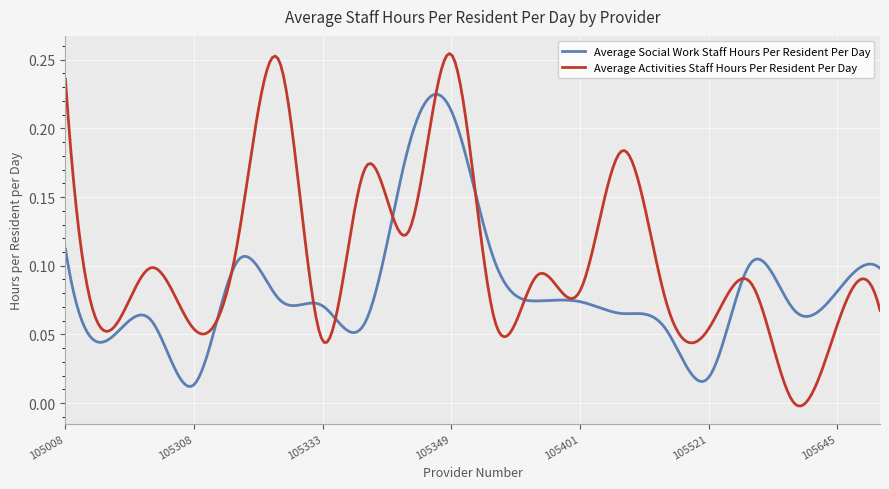

Which series has the largest total across all categories?

Average Activities Staff Hours Per Resident Per Day